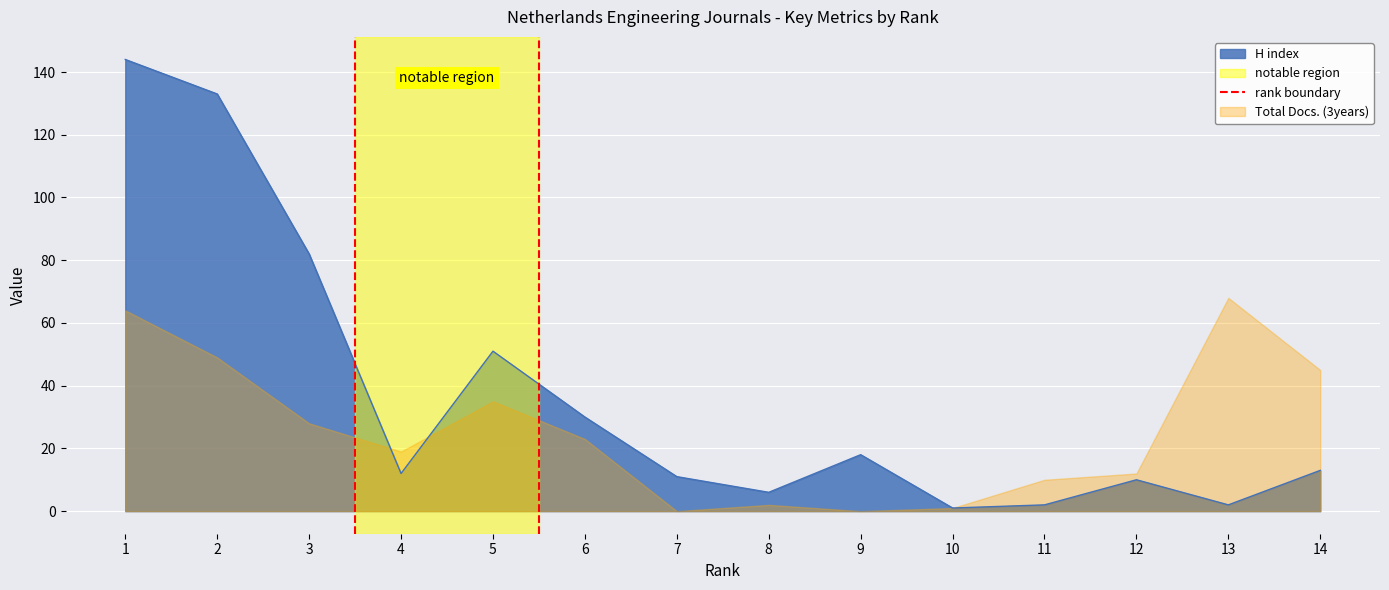

True or false: H index has a value of 51 at 5.

True